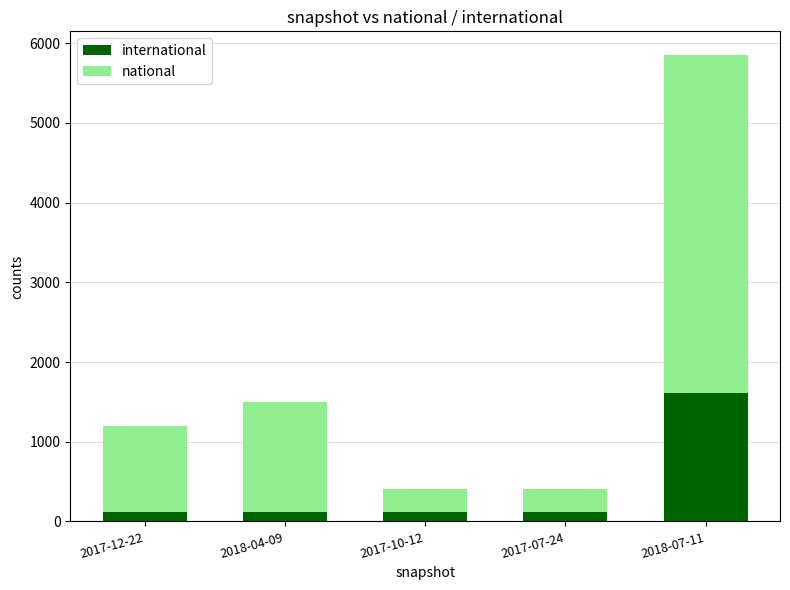

At which category is the sum across all series the highest?

2018-07-11